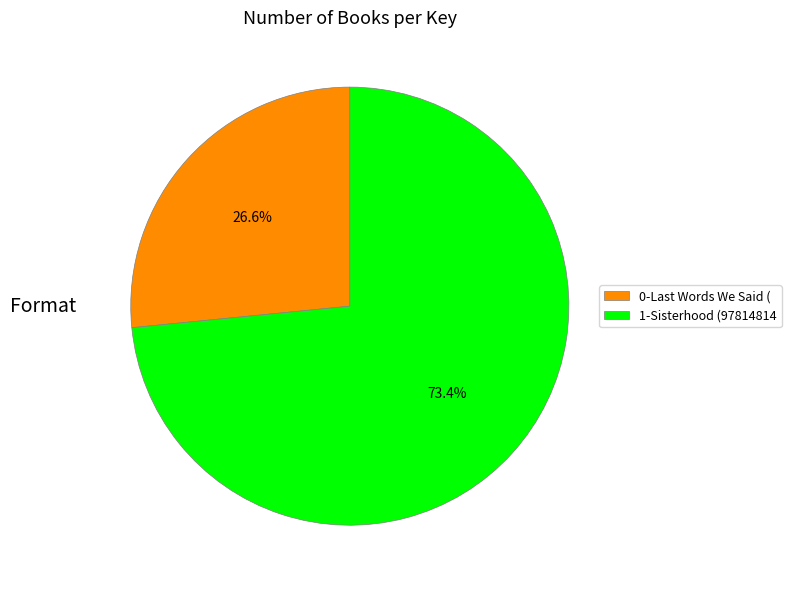

Rank the categories by value from lowest to highest.

0-Last Words We Said (, 1-Sisterhood (97814814